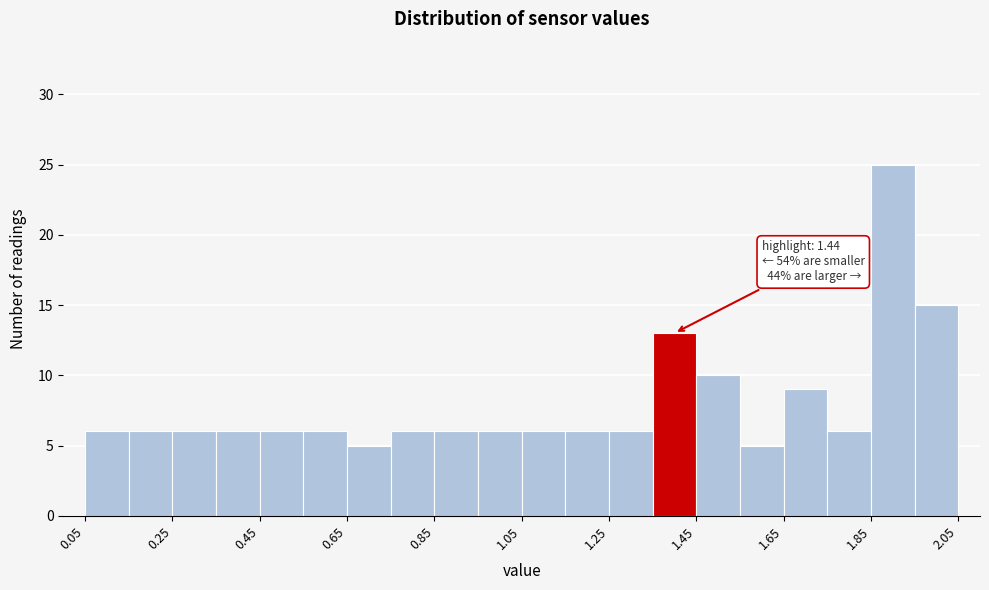

Over which range of the x-axis is the bar tallest?

1.85 to 1.95